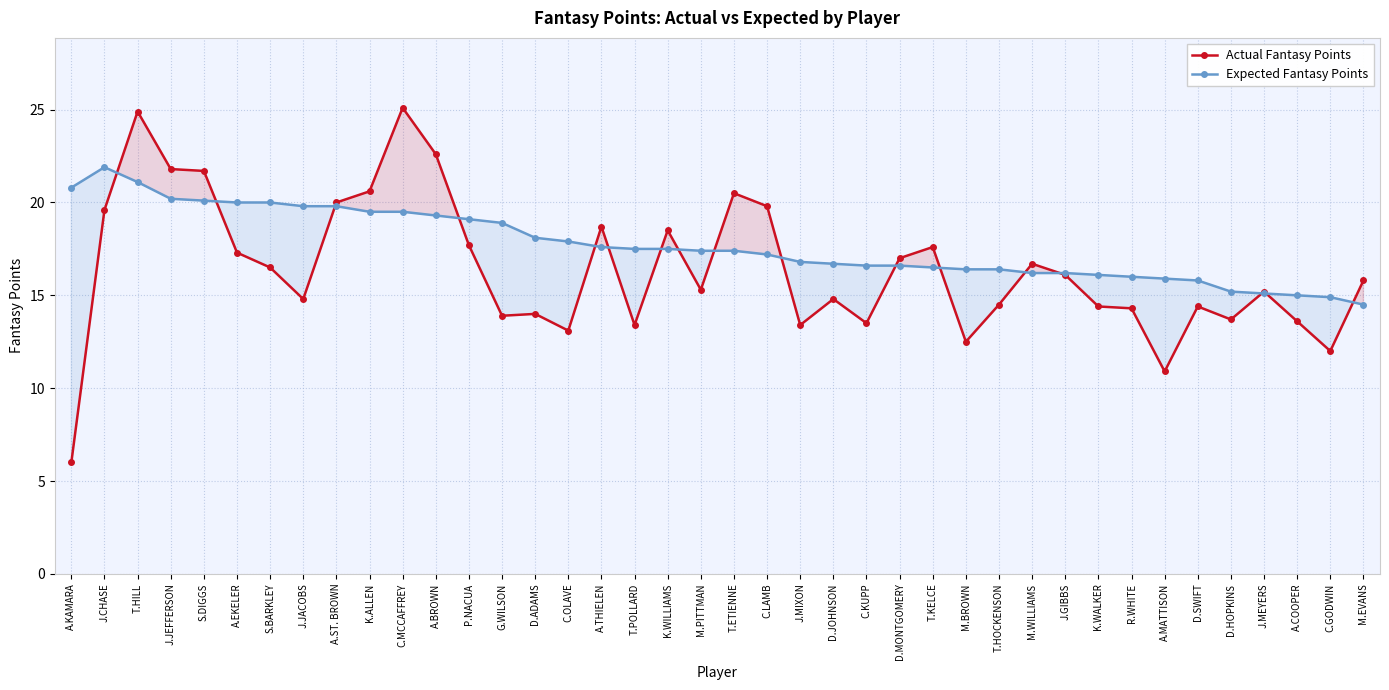

What is the spread (max minus min) of values at D.SWIFT?

1.4